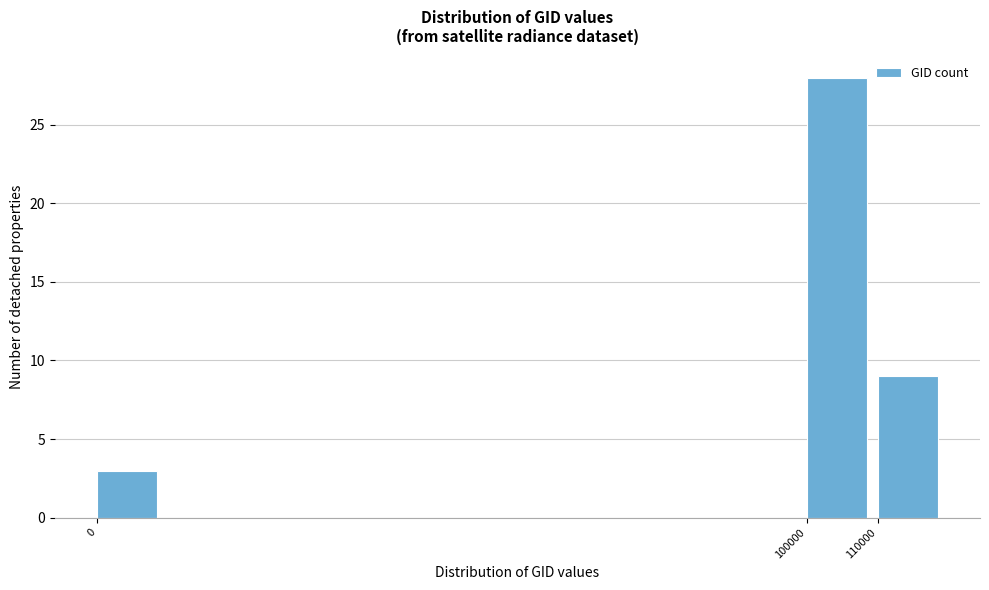

Which range on the x-axis has the tallest bar?

100000 to 110000